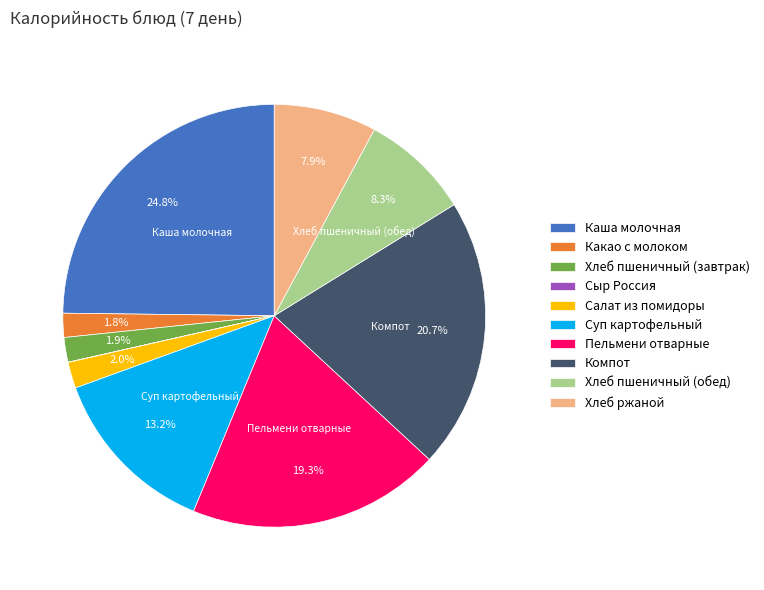

To the nearest percent, what is the combined percentage of Каша молочная and Хлеб ржаной?

33%